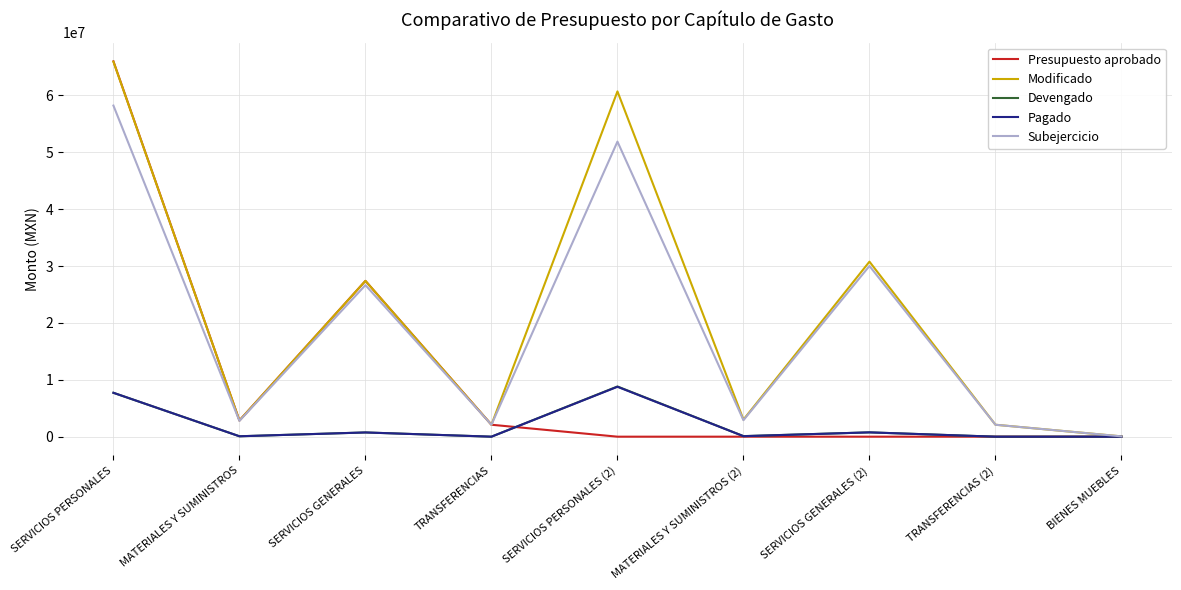

Between SERVICIOS PERSONALES and TRANSFERENCIAS, which series saw the biggest shift?

Presupuesto aprobado